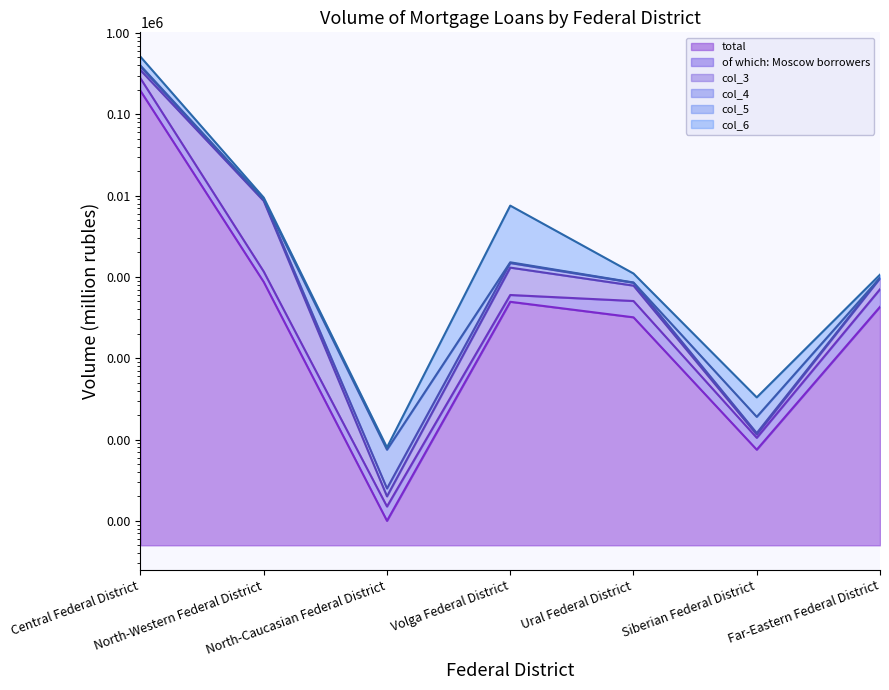

At which label does col_6 first exceed 971?

Central Federal District